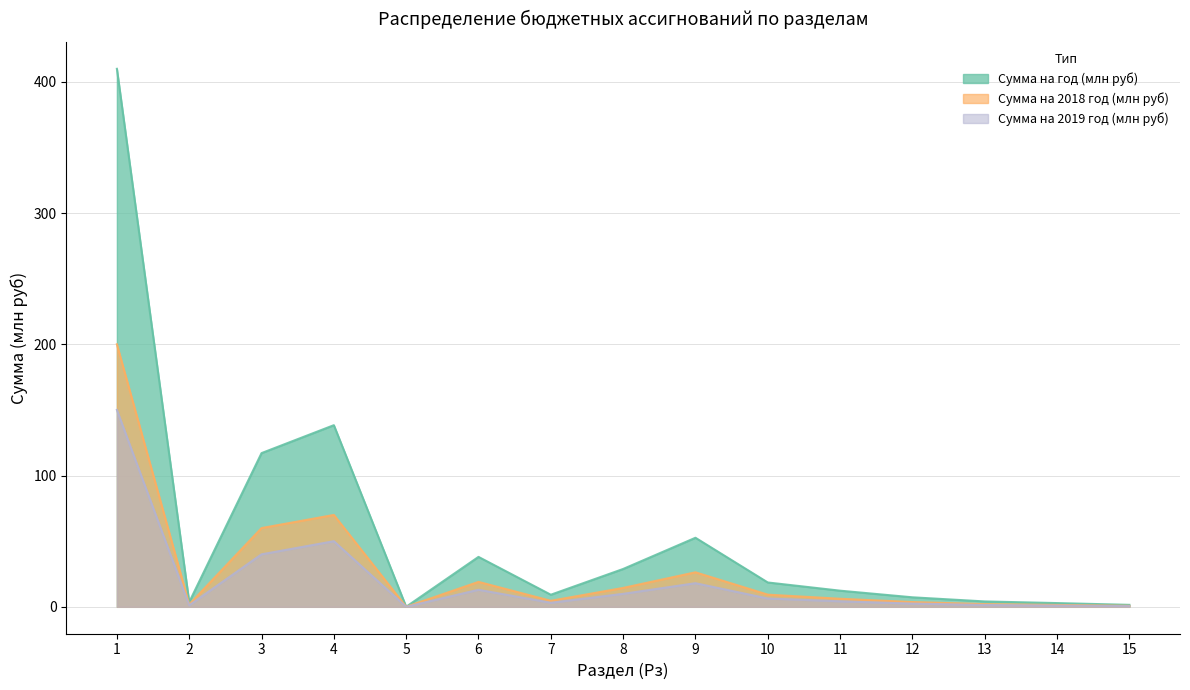

True or false: Сумма на год (млн руб) and Сумма на 2018 год (млн руб) intersect in this chart.

False